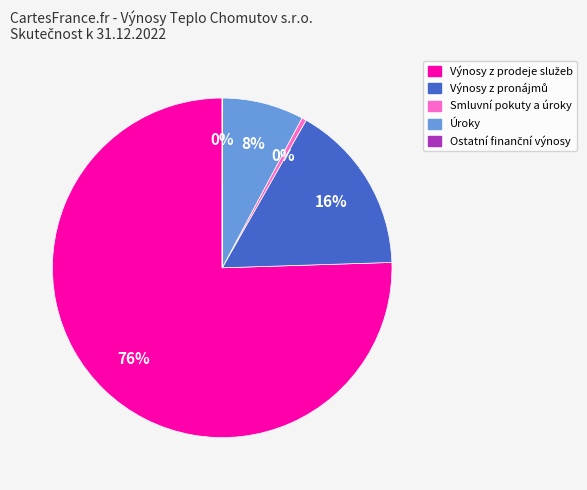

Does Úroky represent more than half of the total?

No